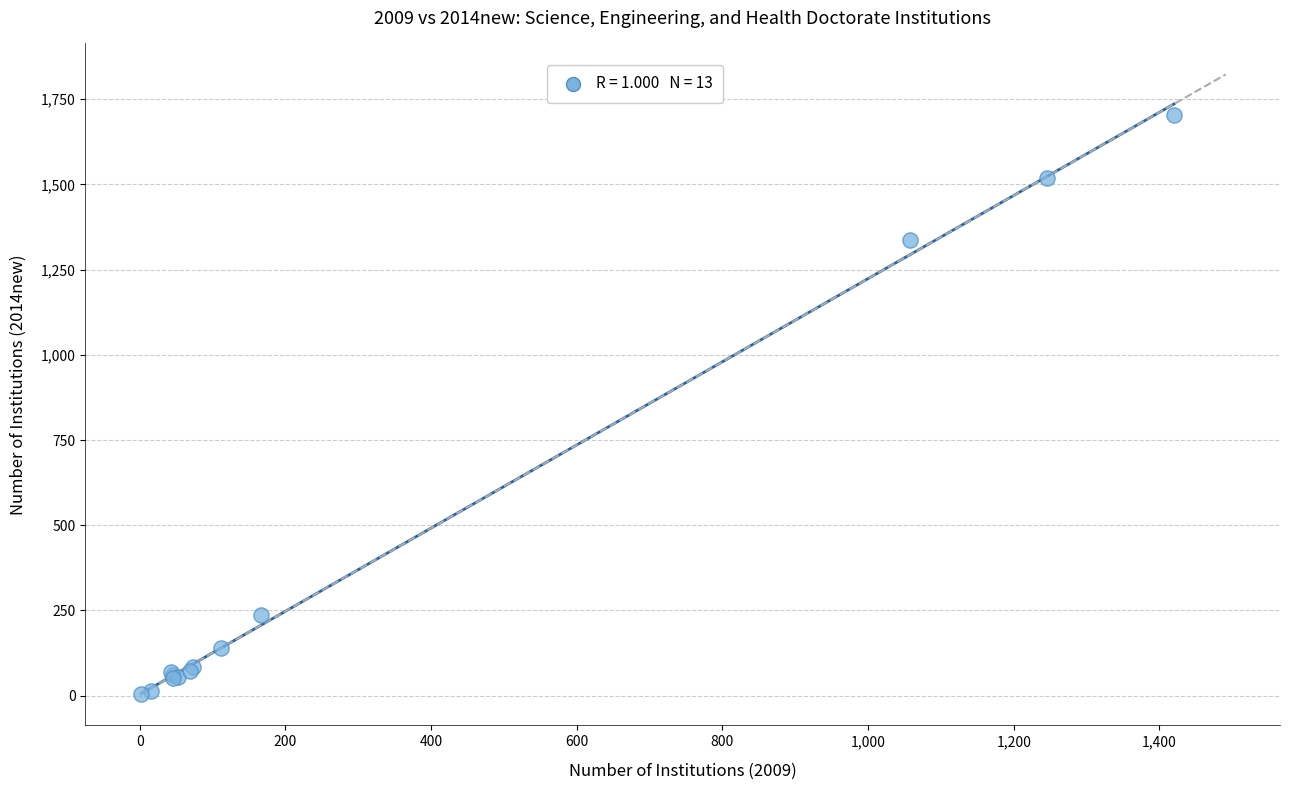

What Y value in the scatter plot is closest to 855?

1338